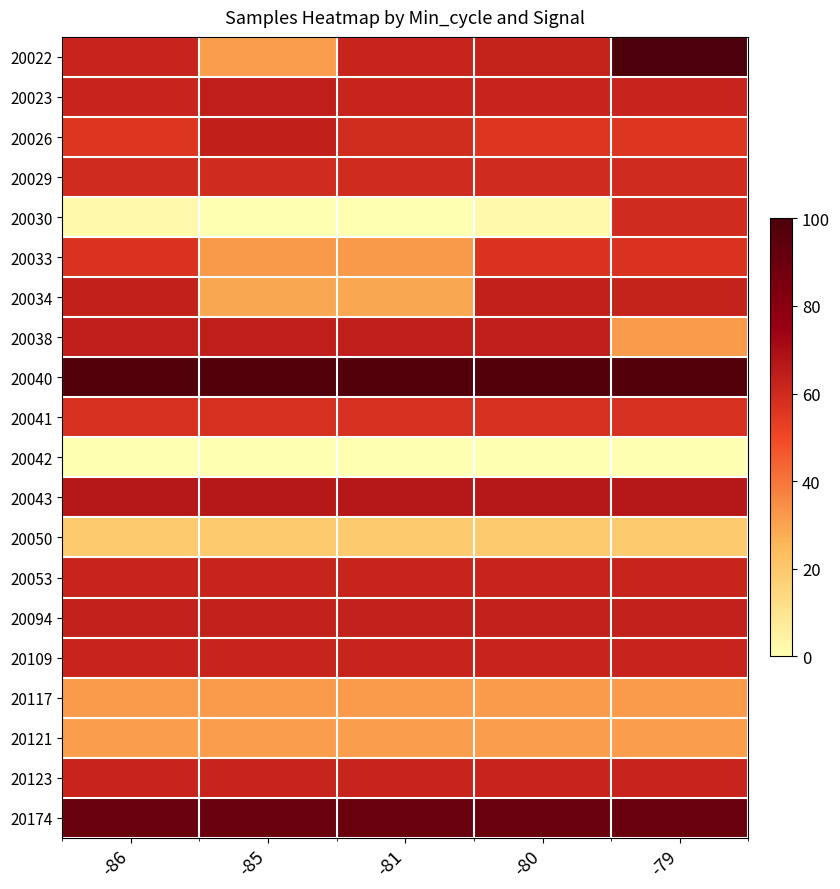

Which label corresponds to the largest value in the chart?

-79